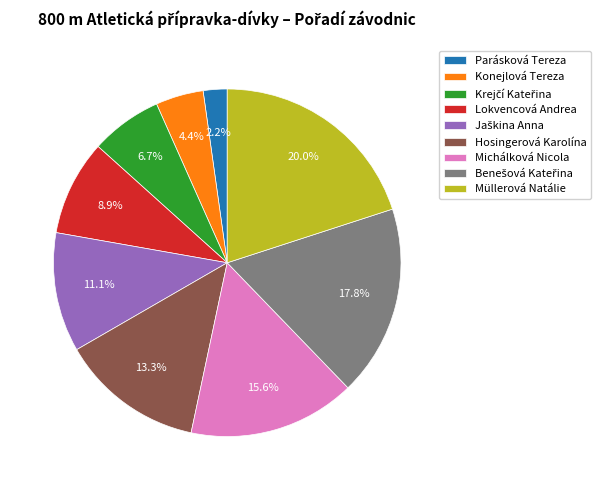

Count the number of slices in the pie.

9